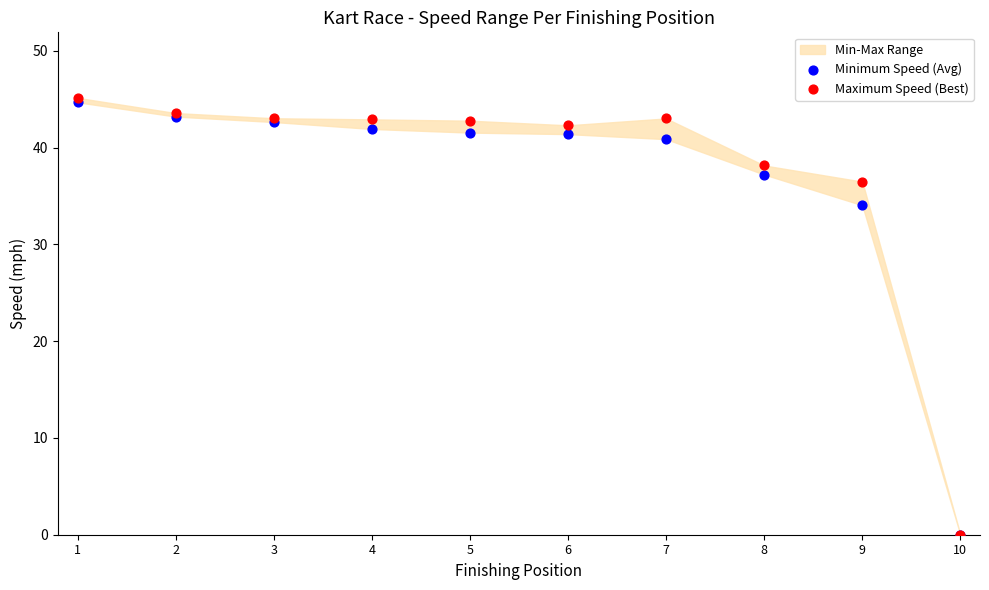

In the Minimum Speed (Avg) series, what Y value is closest to 22?

34.0